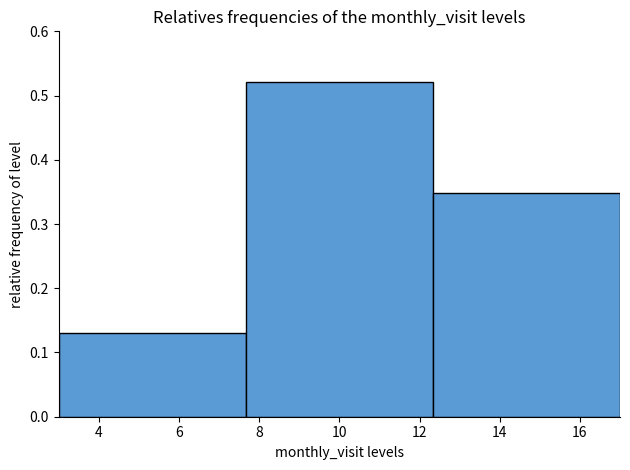

How tall is the bar that spans 3.0 to 7.6 on the x-axis? Neither the bar edges nor the heights are printed on the chart, so give them approximately, as read against the axes.

0.13